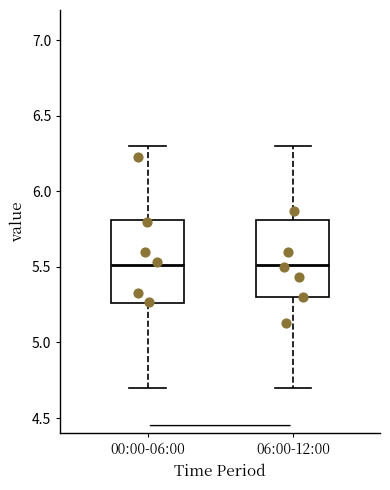

Where does the lower whisker of the box for 00:00-06:00 end on the y-axis? The values are not printed on the chart, so give them approximately, as read against the axis.

4.70